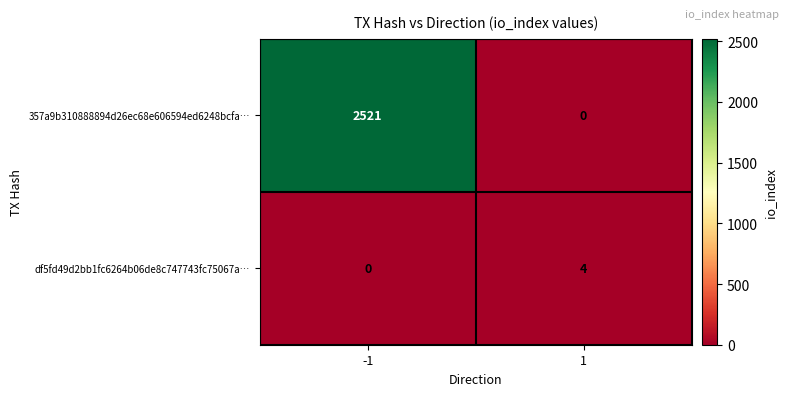

Between -1 and 1, which series saw the biggest shift?

357a9b310888894d26ec68e606594ed6248bcfa…